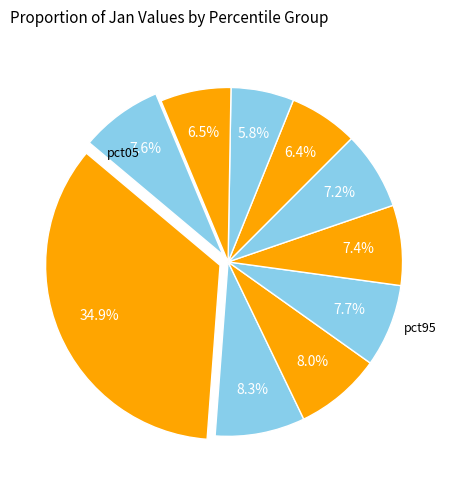

How many segments does this pie chart have?

10